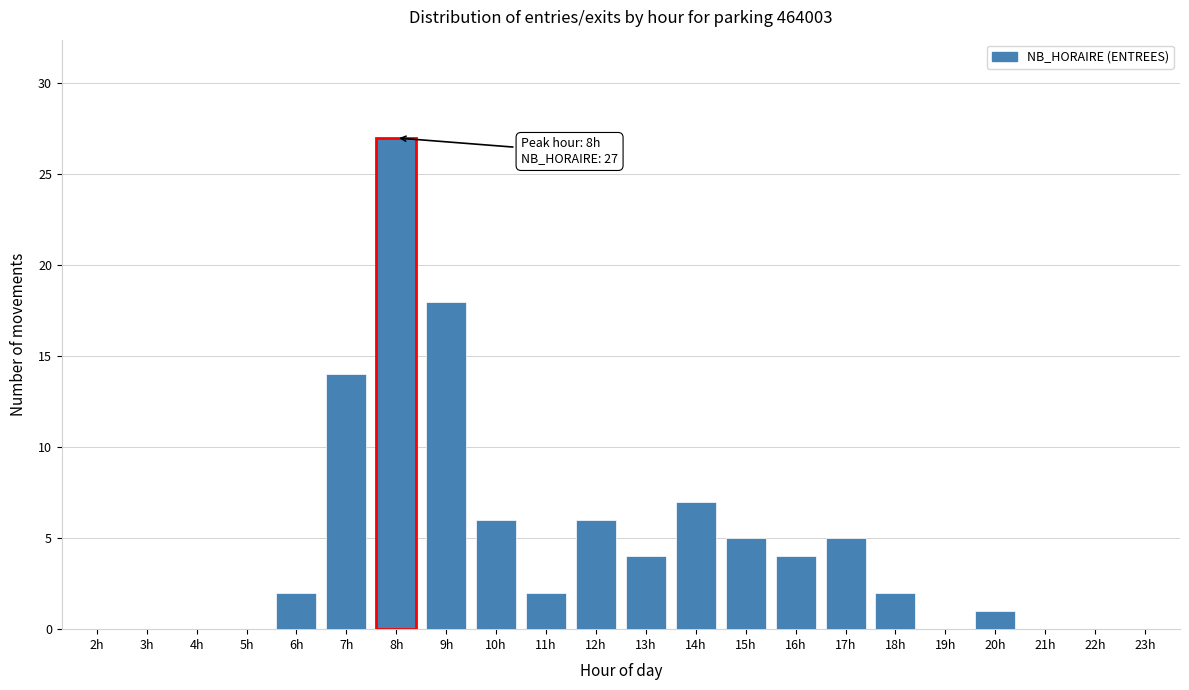

Reading left to right, transcribe all the data shown in this chart.

2h=0	3h=0	4h=0	5h=0	6h=2	7h=14	8h=27	9h=18	10h=6	11h=2	12h=6	13h=4	14h=7	15h=5	16h=4	17h=5	18h=2	19h=0	20h=1	21h=0	22h=0	23h=0